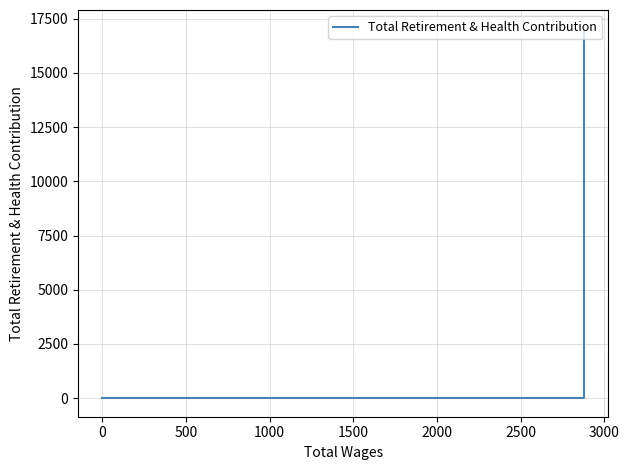

Does the chart display data point markers on the line(s)?

No